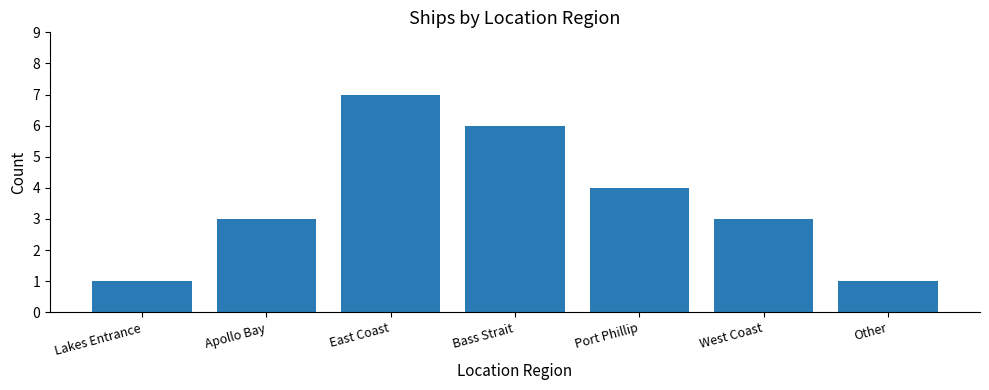

Which has a higher value, Lakes Entrance or West Coast?

West Coast